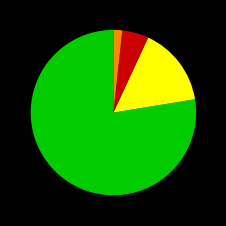

Is there any slice that represents more than half of the pie?

Yes